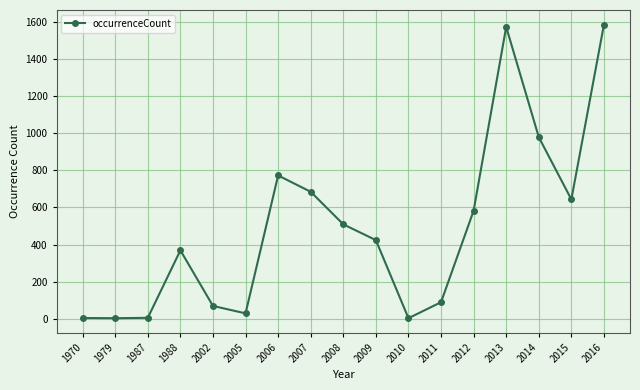

How many interior local valleys (lower than both neighbors) does the data have?

4